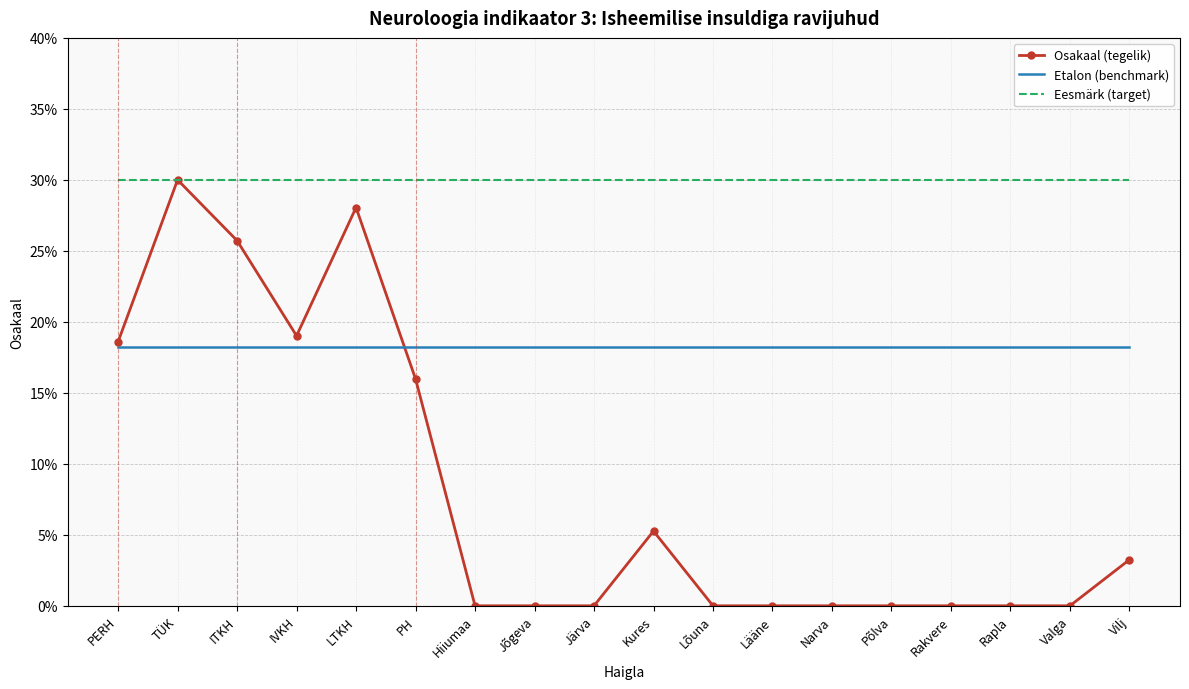

List the series in order of their peak value, highest first.

Osakaal (tegelik), Eesmärk (target), Etalon (benchmark)